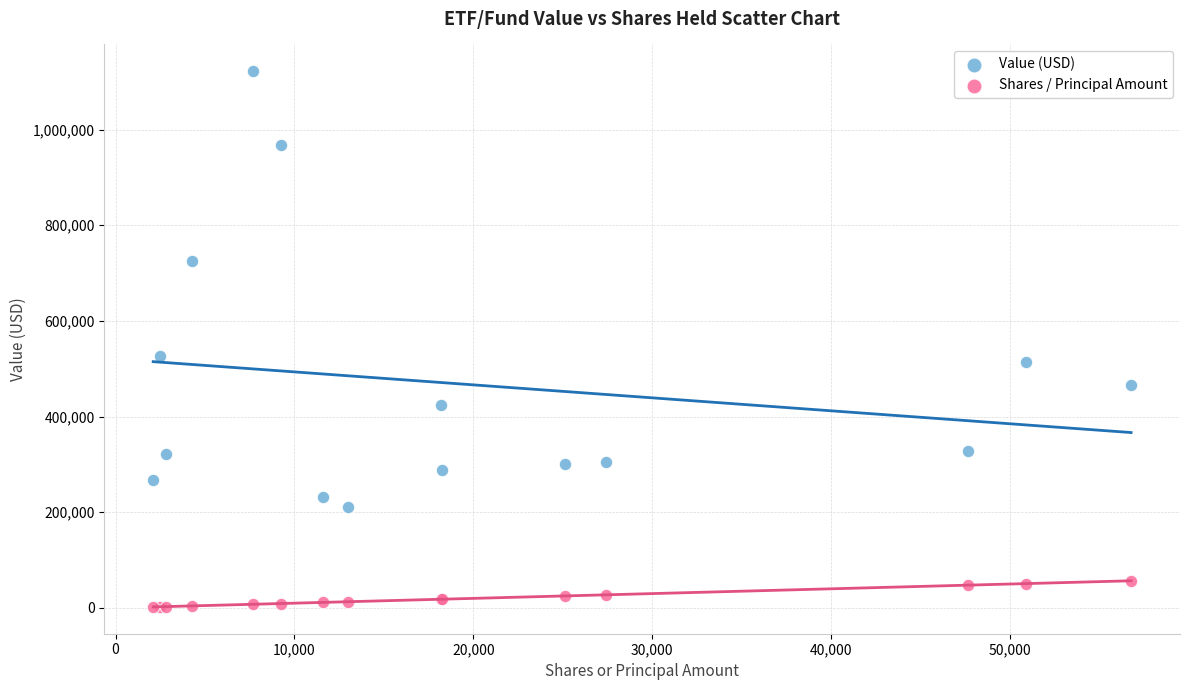

Which series has the widest spread of Y values?

Value (USD)